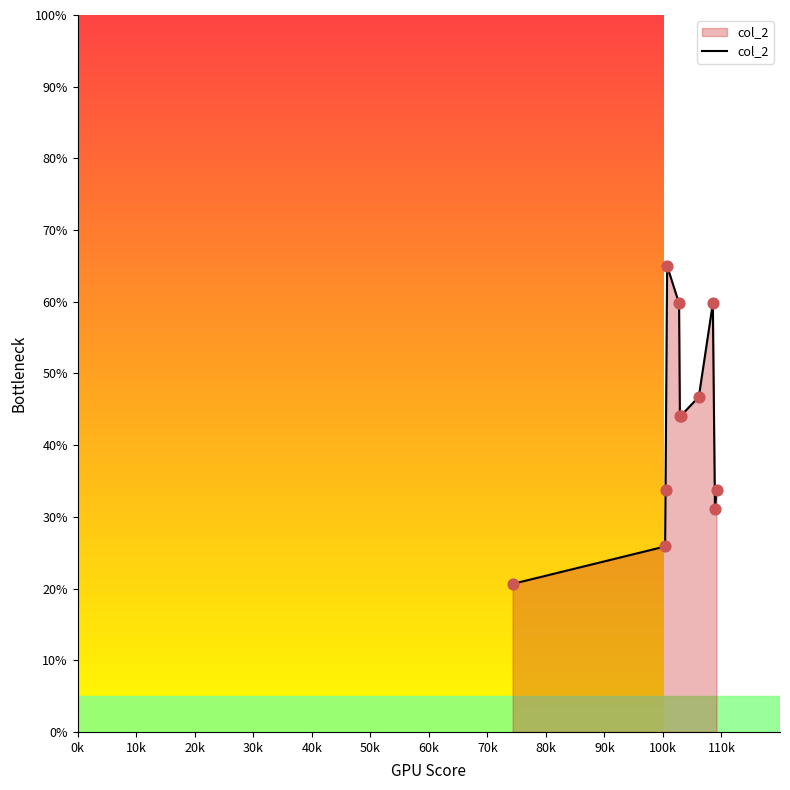

What is the maximum value shown in the chart?

65.0